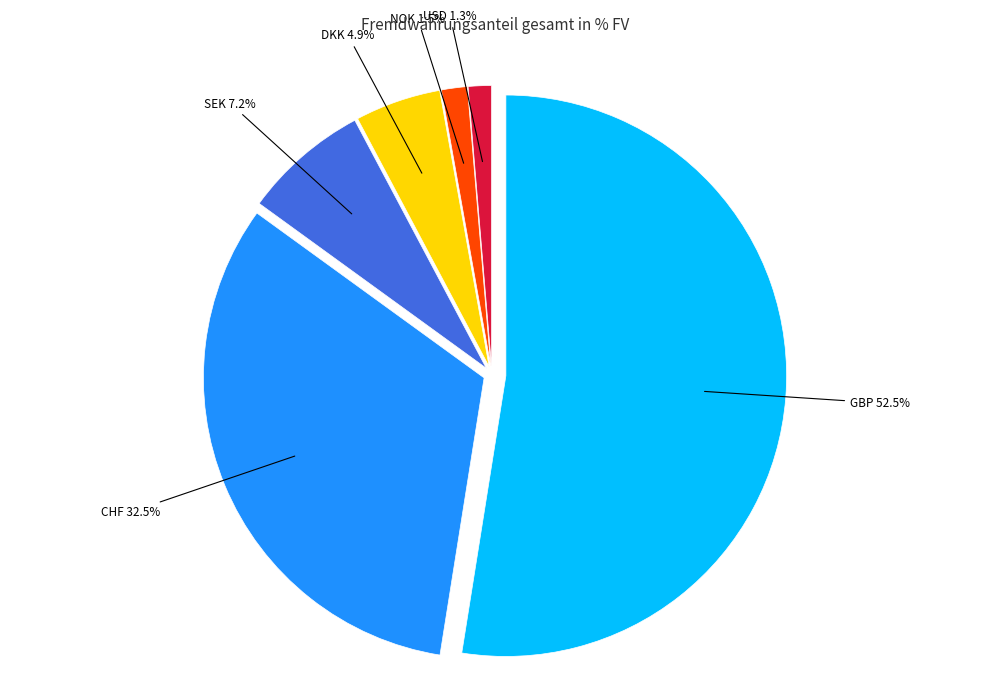

Approximately how many times larger is the value at GBP compared to DKK?

10.6